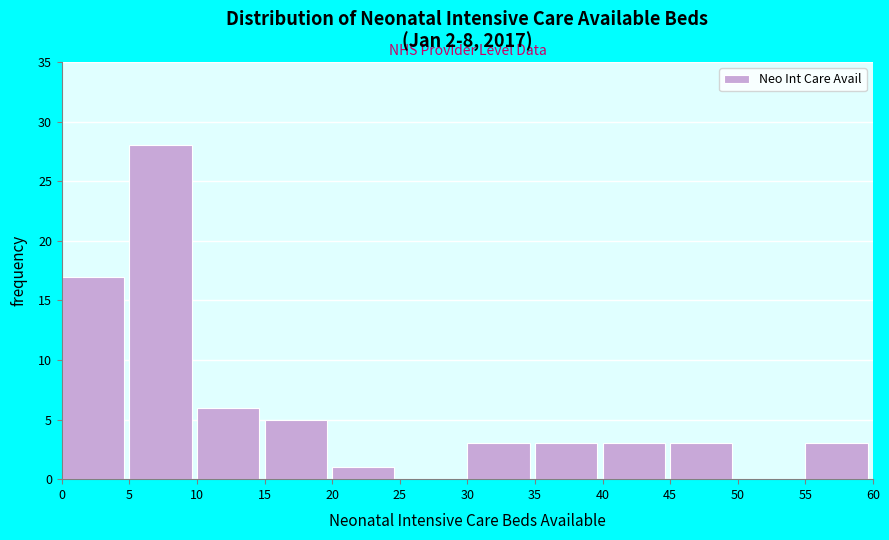

Reading left to right, transcribe this chart: for each bar, give the range it covers on the x-axis and its height. The values are not printed on the chart, so give them approximately, as read against the axis.

0 to 5: 17
5 to 10: 28
10 to 15: 6
15 to 20: 5
20 to 25: 1
25 to 30: 0
30 to 35: 3
35 to 40: 3
40 to 45: 3
45 to 50: 3
50 to 55: 0
55 to 60: 3